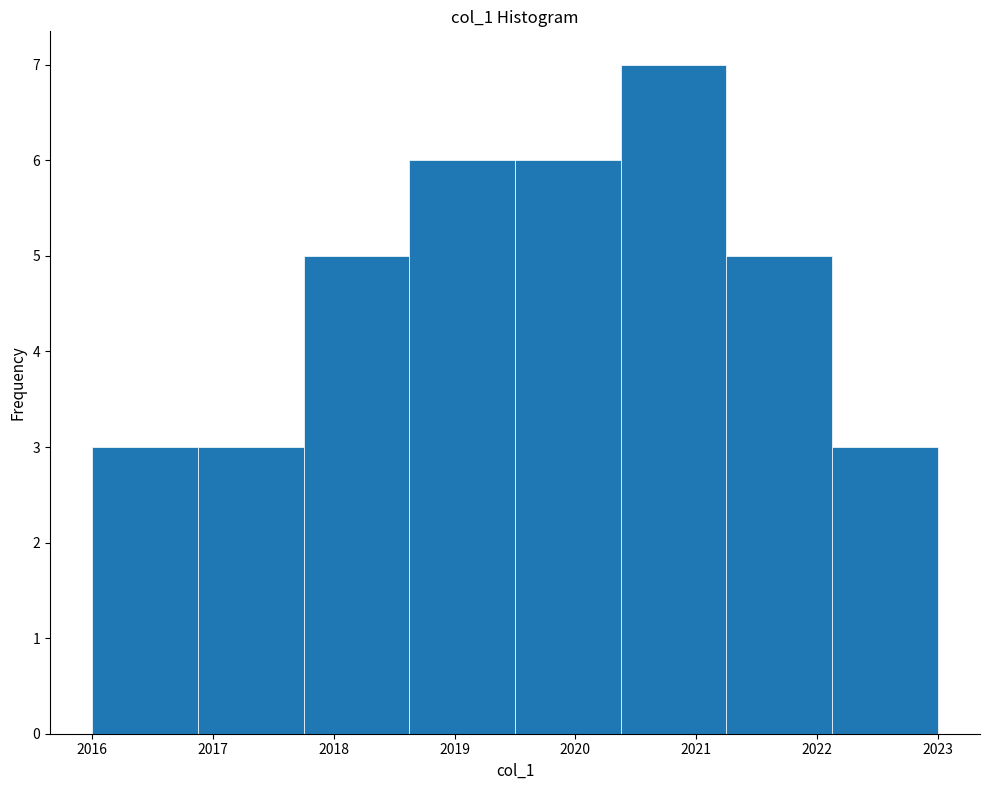

What is the height of the bar covering 2016.0 to 2016.9 on the x-axis? Neither the bar edges nor the heights are printed on the chart, so give them approximately, as read against the axes.

3